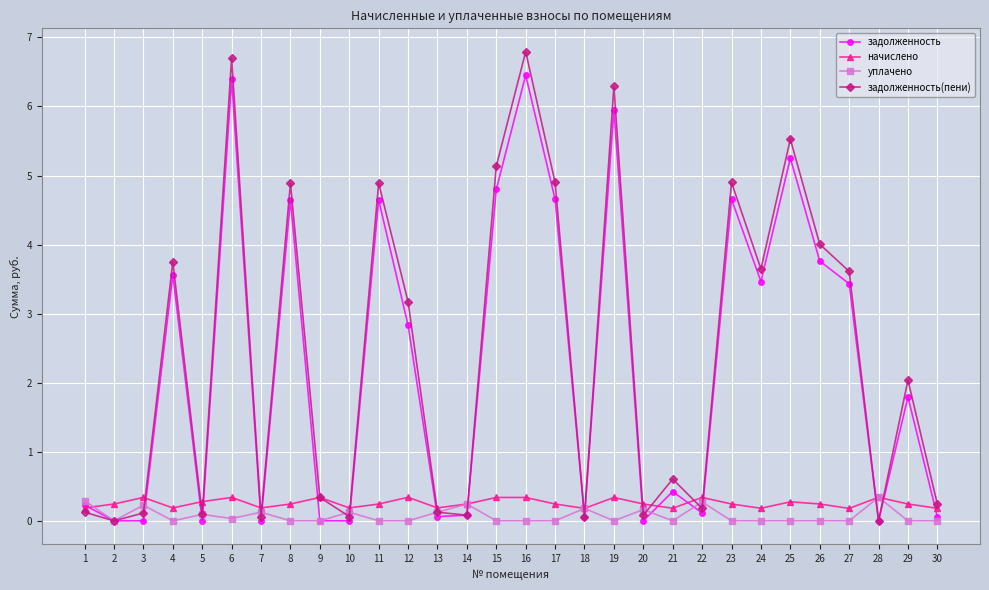

Which series has the largest range (max minus min)?

задолженность(пени)